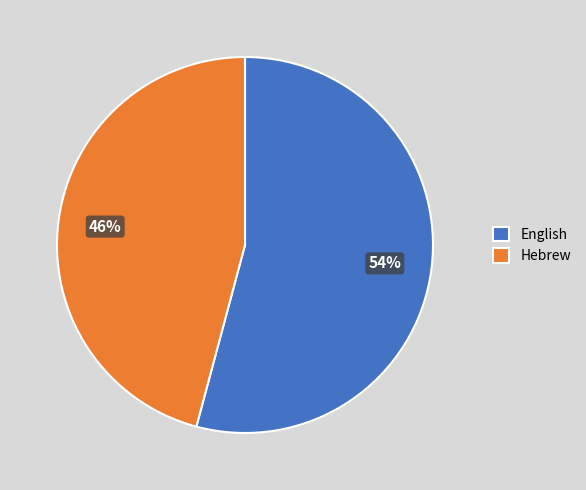

Which slice represents more than half of the pie?

English